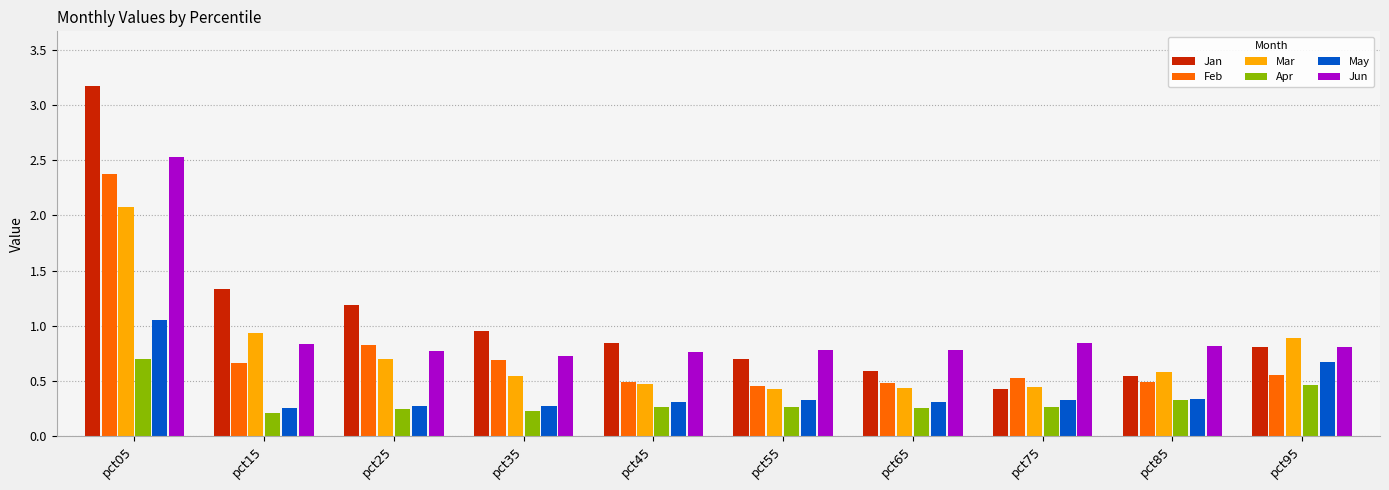

What is the total value across all series at pct05?

11.9